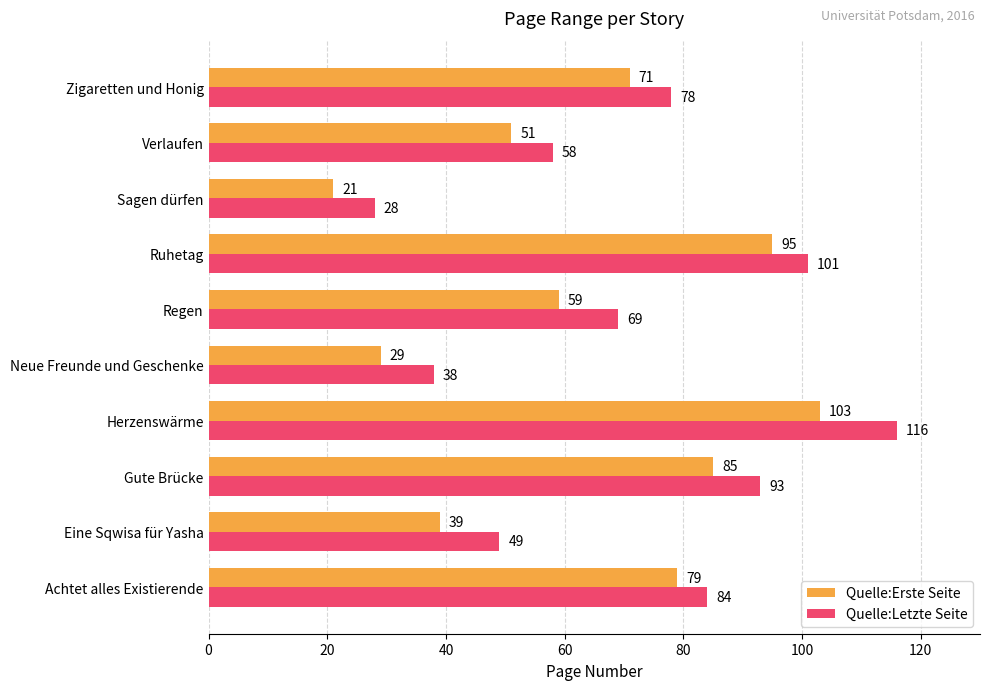

What is the maximum value shown in the chart?

116